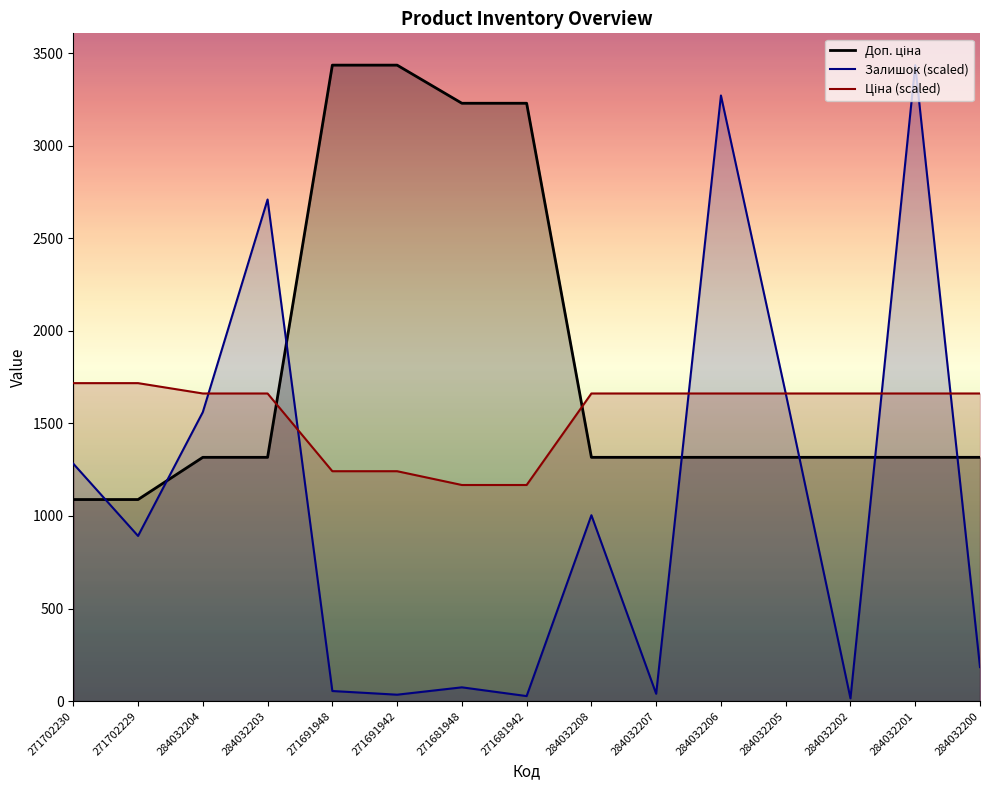

What is the label of the 2nd point from the left?

271702229